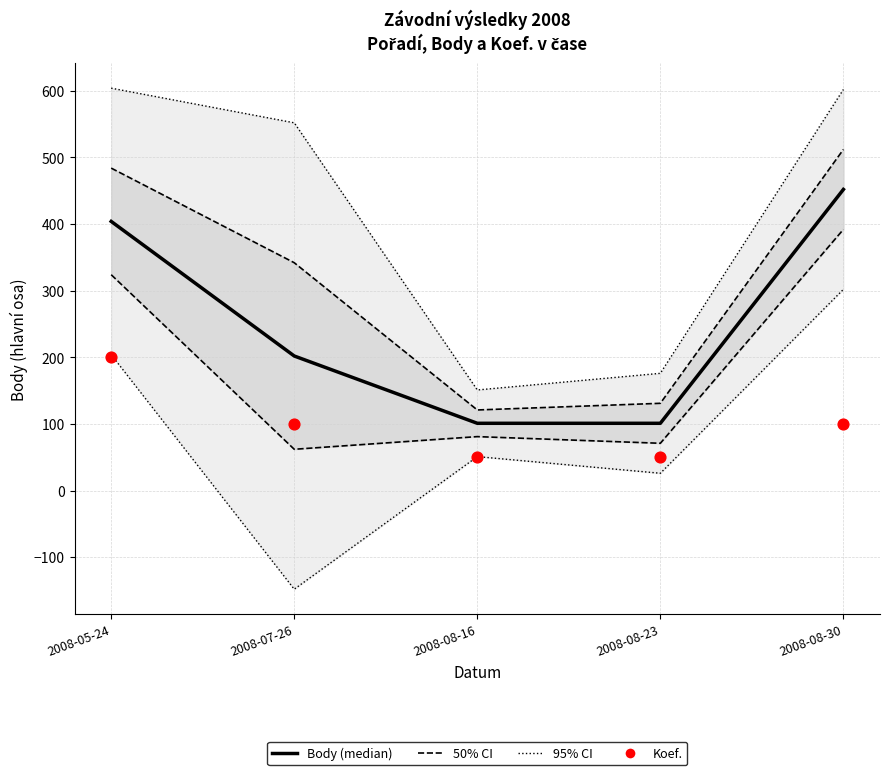

At which category is the sum across all series the highest?

2008-08-30